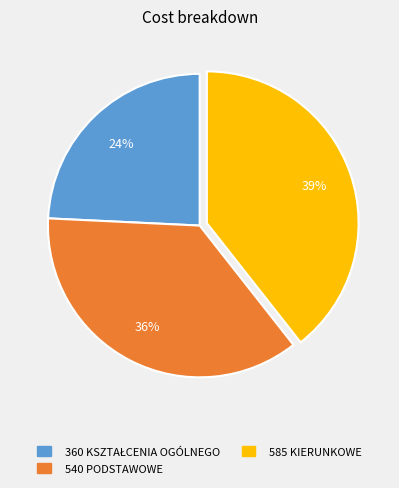

Is there a majority slice in this chart?

No